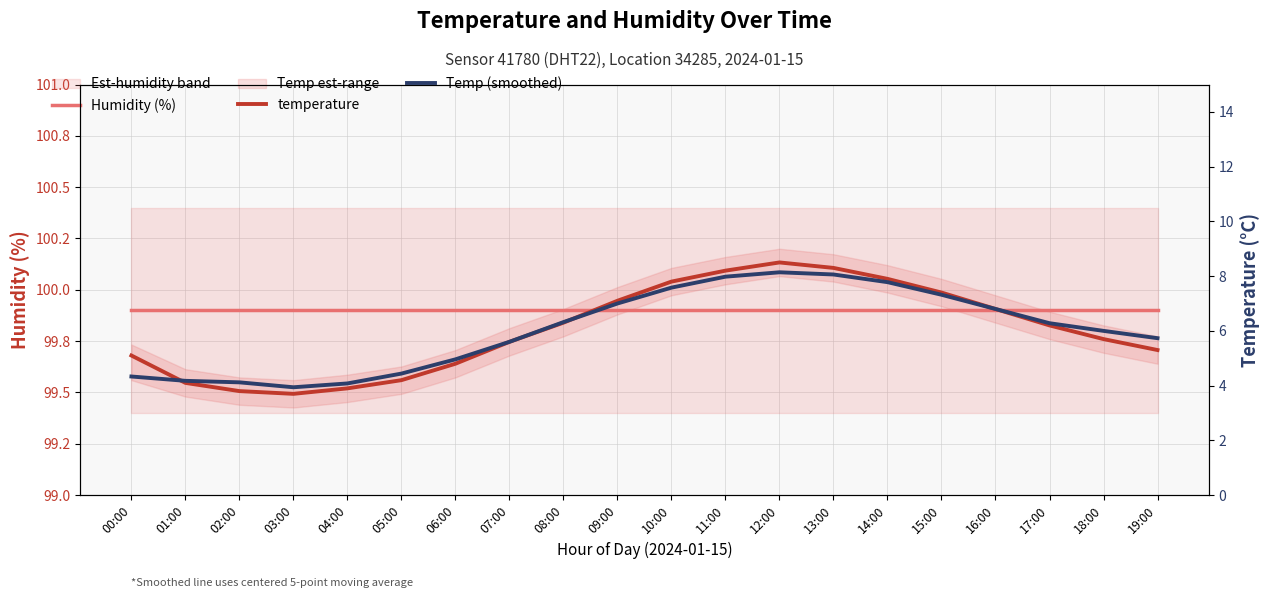

Which series has the widest spread of values?

temperature